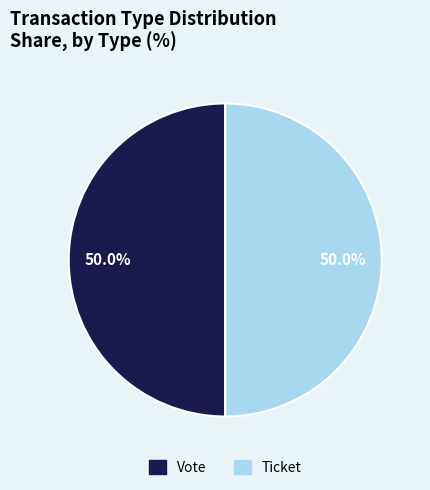

Combined, do Vote and Ticket account for over 50%?

Yes